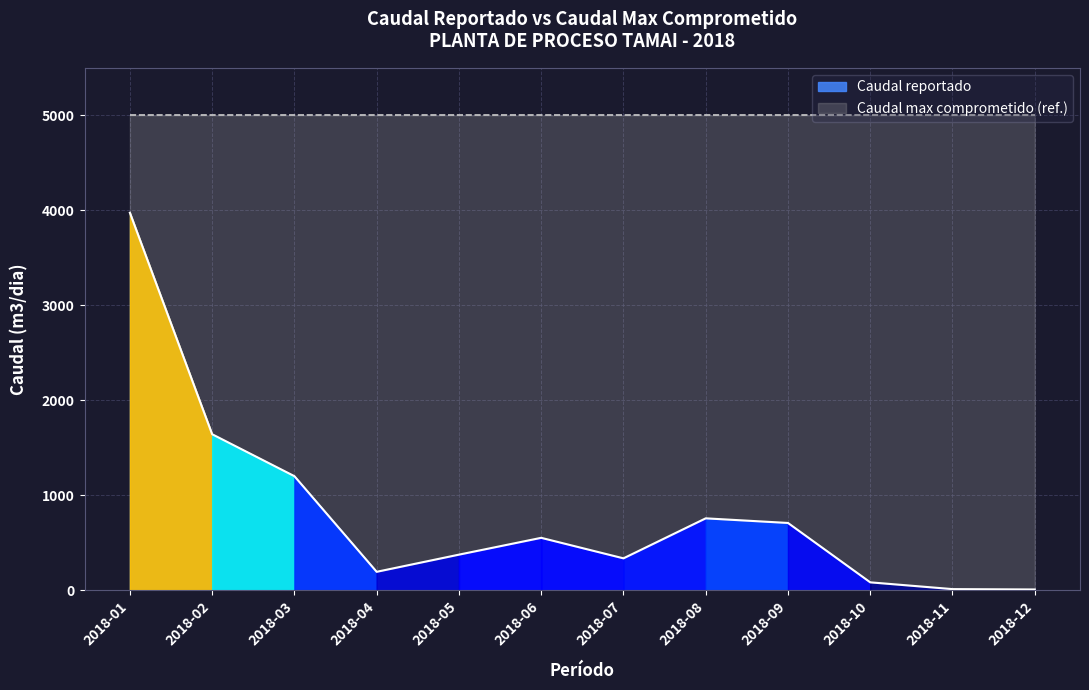

Reading right to left, transcribe all the data shown in this chart.

6.9	10.8	82.1	707.4	756.0	334.8	550.8	373.7	193.0	1200.0	1641.6	3974.0